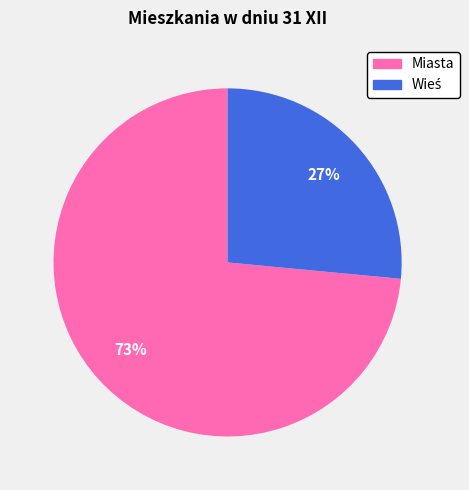

To the nearest percent, what percentage of the pie is Miasta?

73%